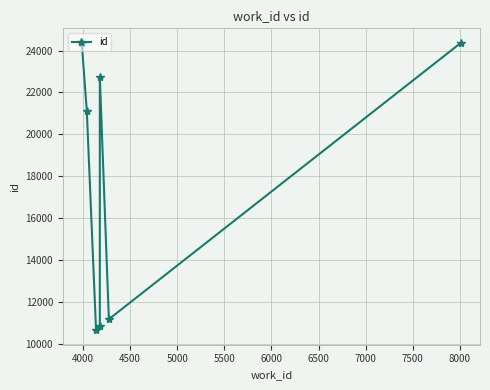

Reading left to right, extract all data points from this chart.

24370	24371	21102	10639	10849	22730	11171	24375